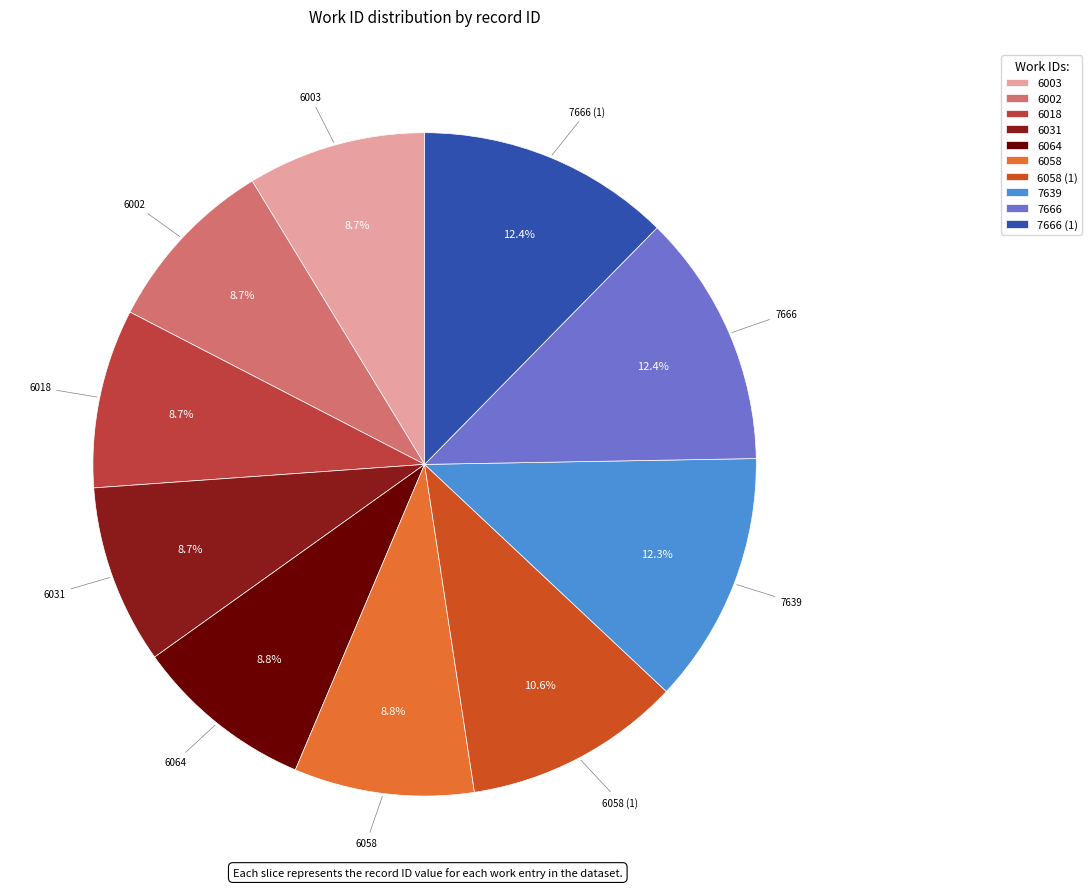

Approximately how many times larger is the value at 6064 compared to 6031?

1.0